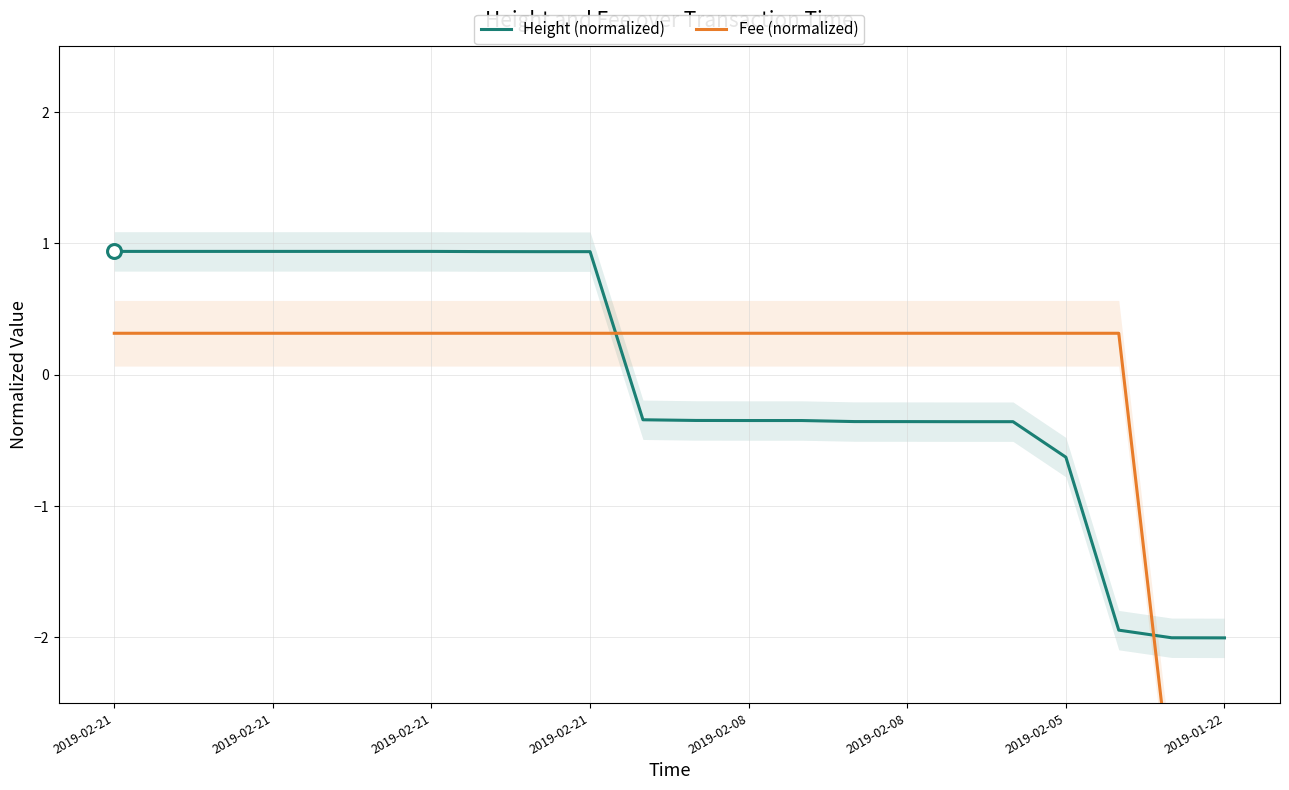

What are all the series names shown in the legend?

Height (normalized), Fee (normalized)